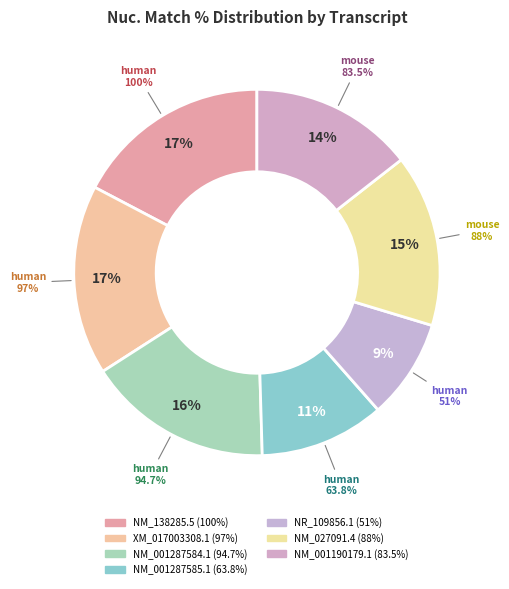

Which category has the smallest portion of the pie?

NR_109856.1